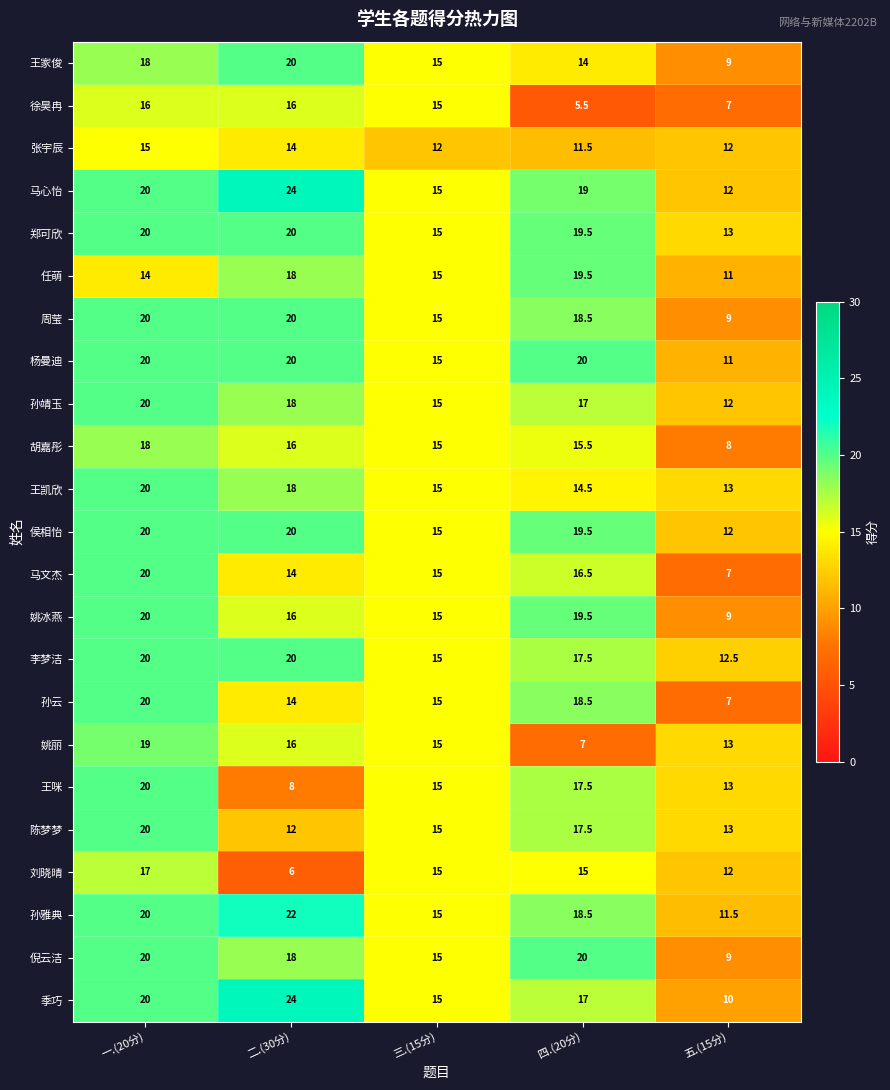

At how many categories does at least one series exceed 17?

3